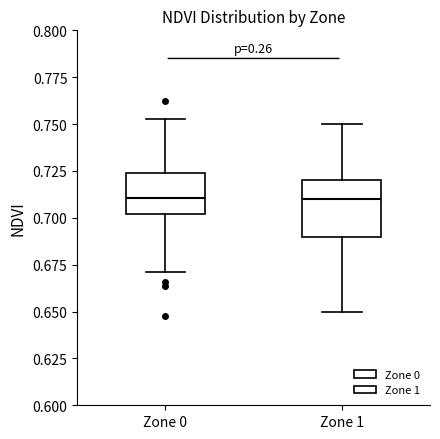

Which box is the tallest, from its lower edge to its upper edge?

Zone 1